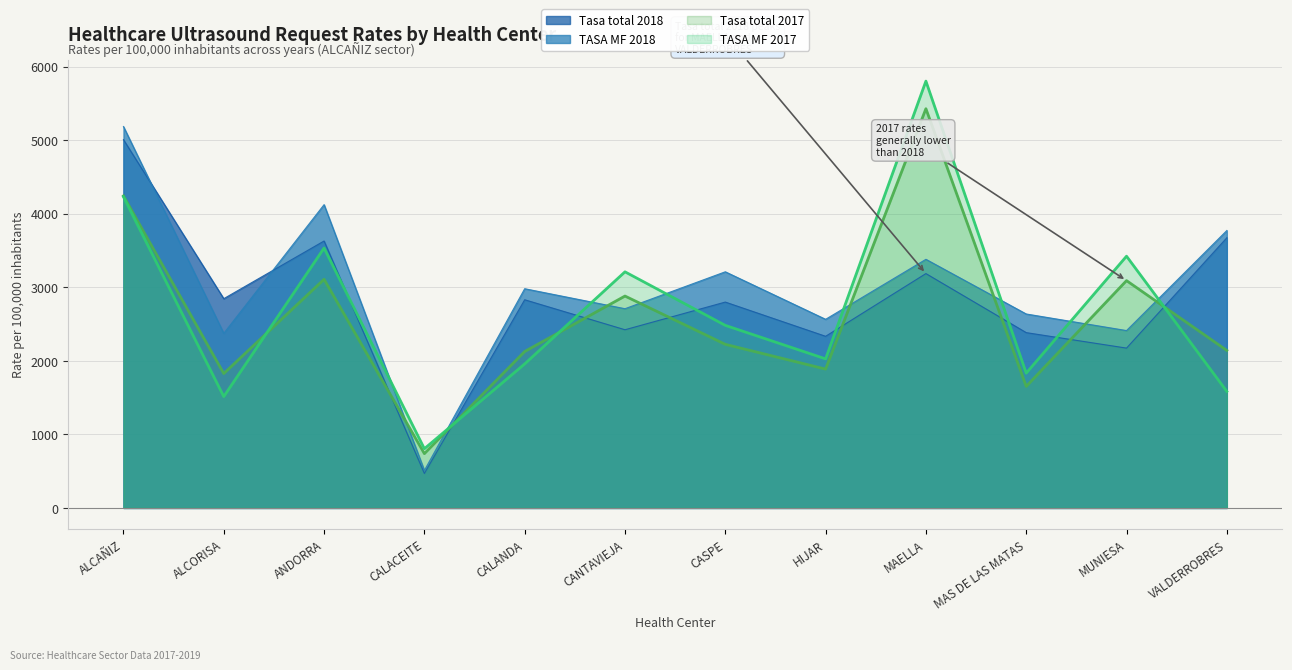

How many data points in TASA MF 2017 are above 2483?

6